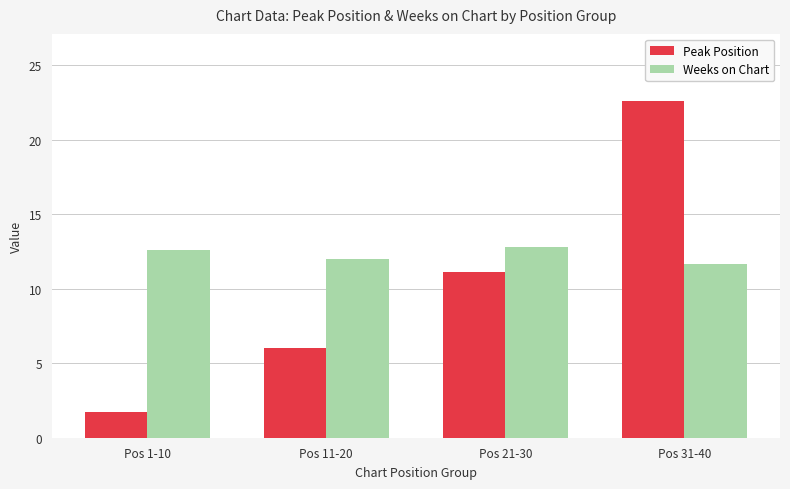

What is the sum of all Weeks on Chart values?

49.1